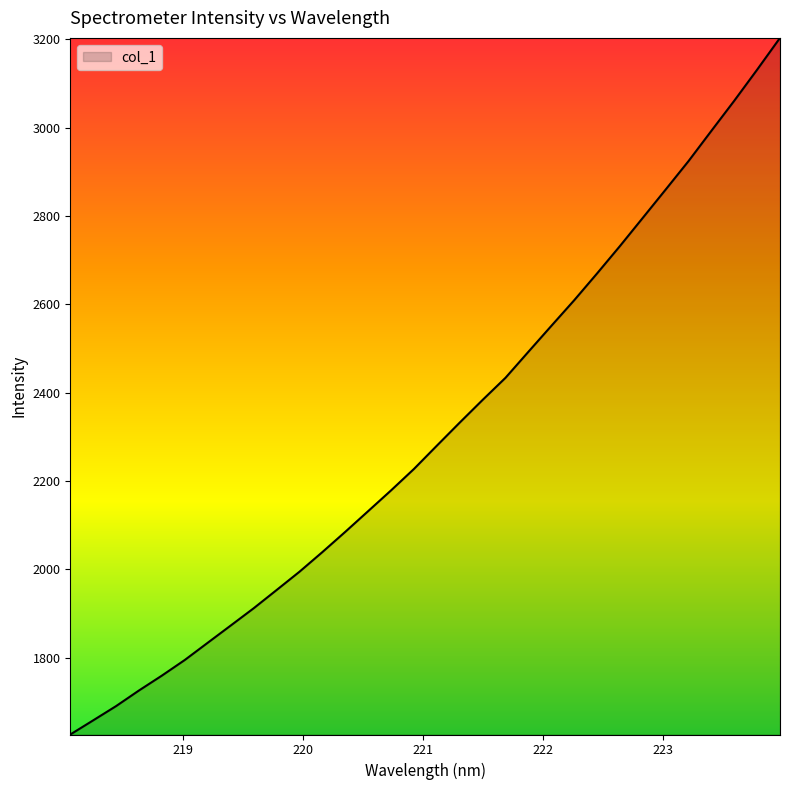

Reading left to right, list all the values displayed in this chart.

1625.9	1657.9	1690.3	1725.7	1759.4	1794.8	1833.7	1872.6	1911.6	1952.9	1994.4	2038.9	2084.7	2131.7	2178.7	2227.2	2279.9	2332.2	2383.6	2433.6	2492.5	2551.1	2609.2	2669.9	2731.9	2795.8	2859.9	2924.4	2993.0	3061.1	3131.5	3203.4